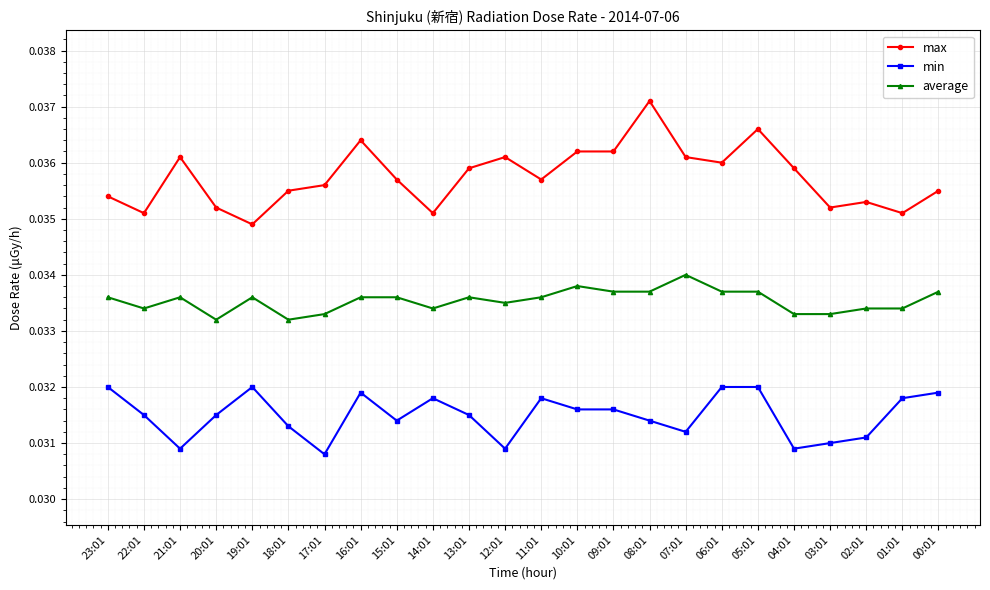

Rank the series by their maximum value, from highest to lowest.

max, average, min